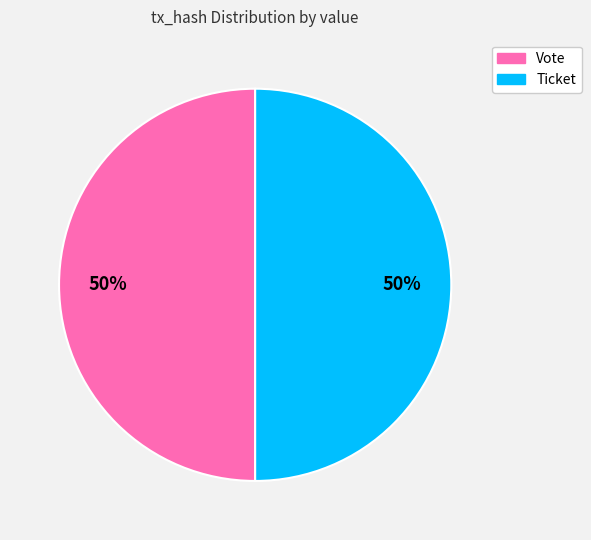

How many segments does this pie chart have?

2